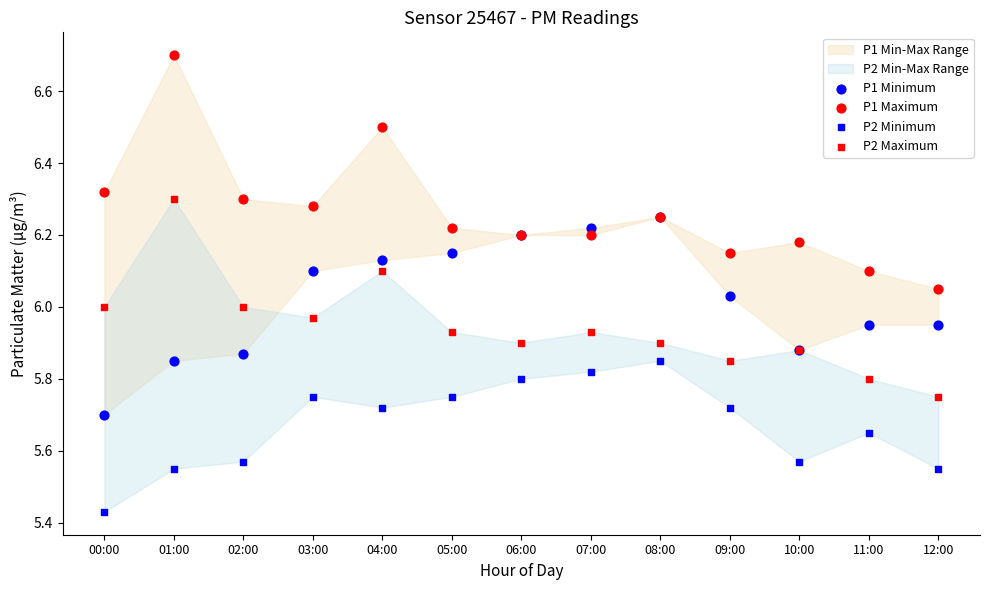

Which series reaches the minimum Y coordinate?

P2 Minimum